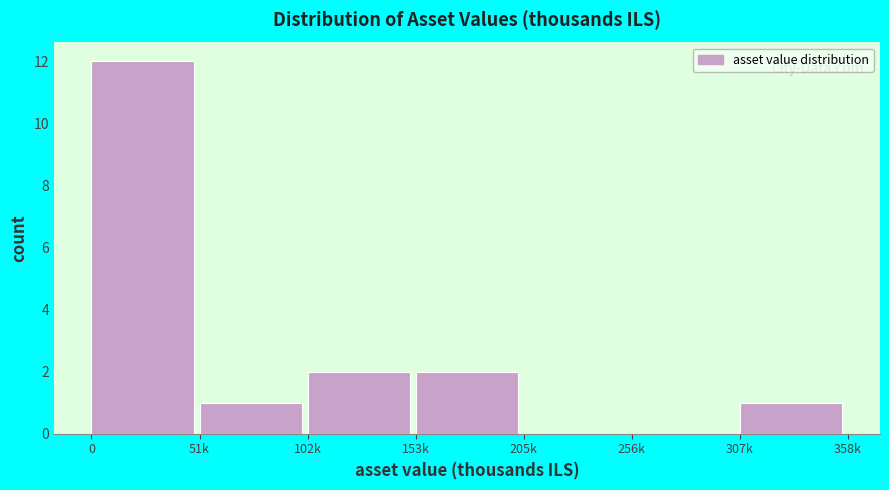

Reading left to right, transcribe all the data shown in this chart.

0=12	51k=1	102k=2	153k=2	205k=0	256k=0	307k=1